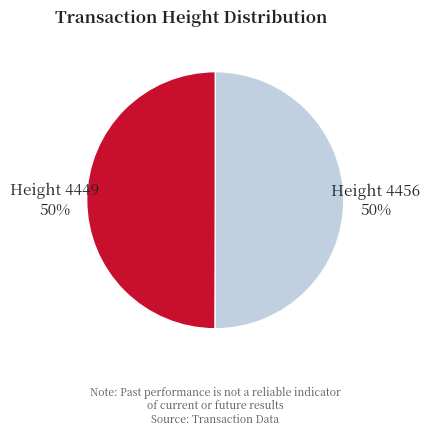

Is it true that Height 4449 is 62% of the pie?

False